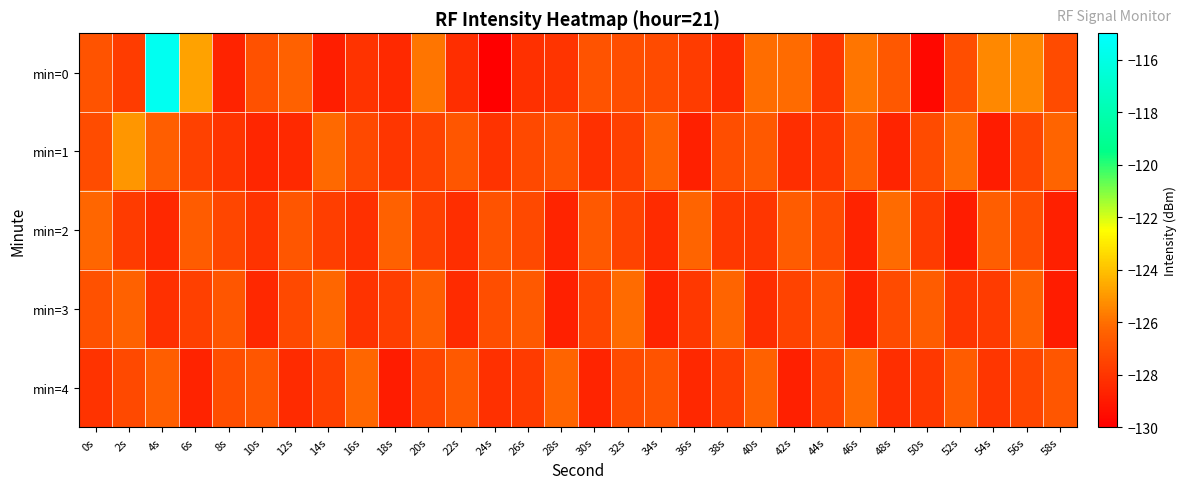

At which category does the chart reach its minimum across all series?

24s